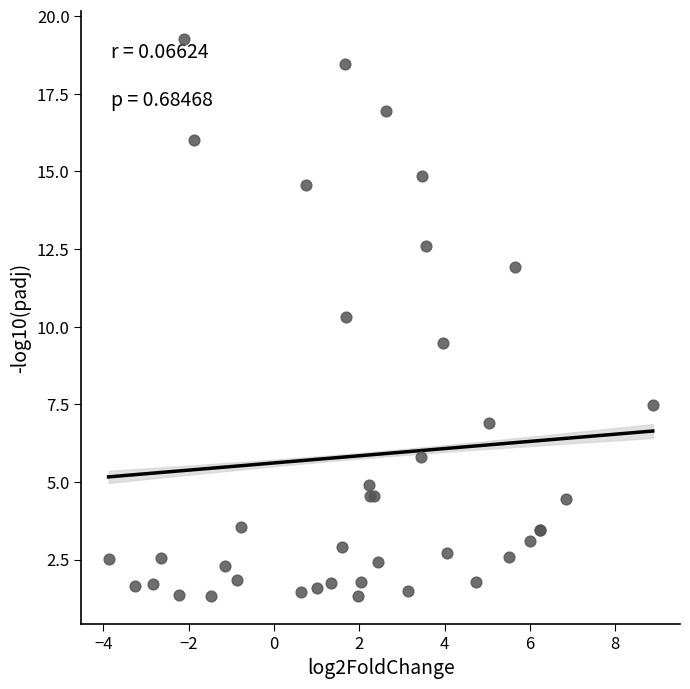

What Y value in the scatter plot is closest to 10?

10.3